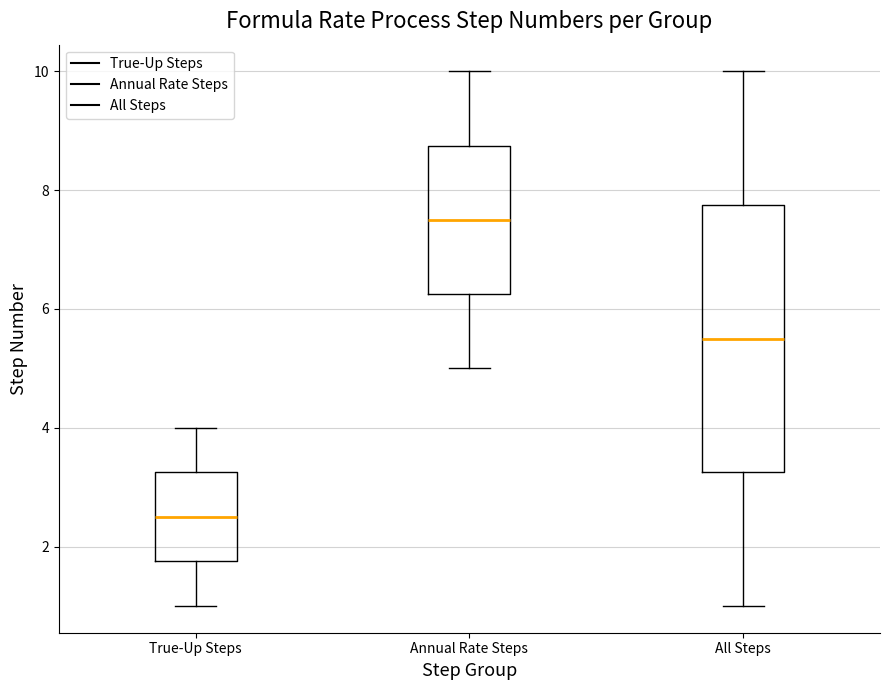

Comparing the boxes themselves (not the whiskers), which one is the tallest?

All Steps